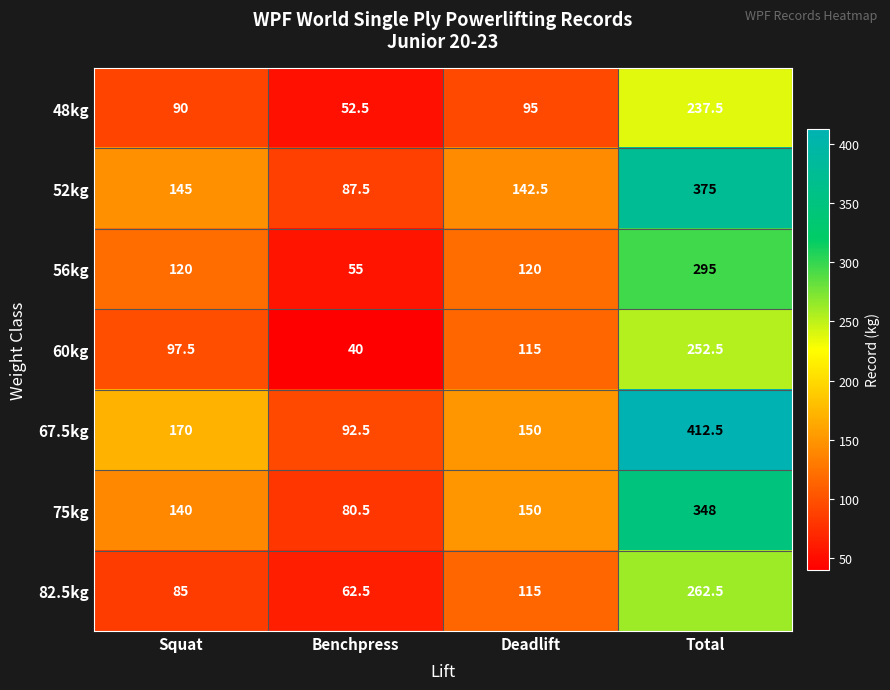

At Squat, list the series in order from smallest to largest.

82.5kg, 48kg, 60kg, 56kg, 75kg, 52kg, 67.5kg